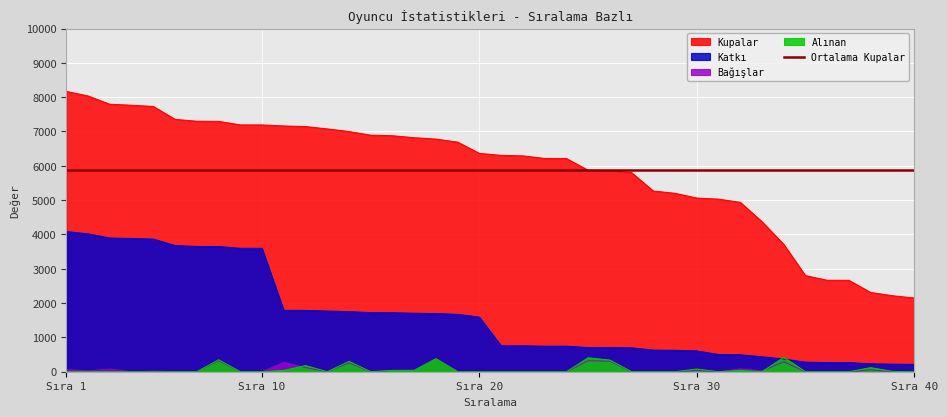

Which series has the largest total across all categories?

Kupalar